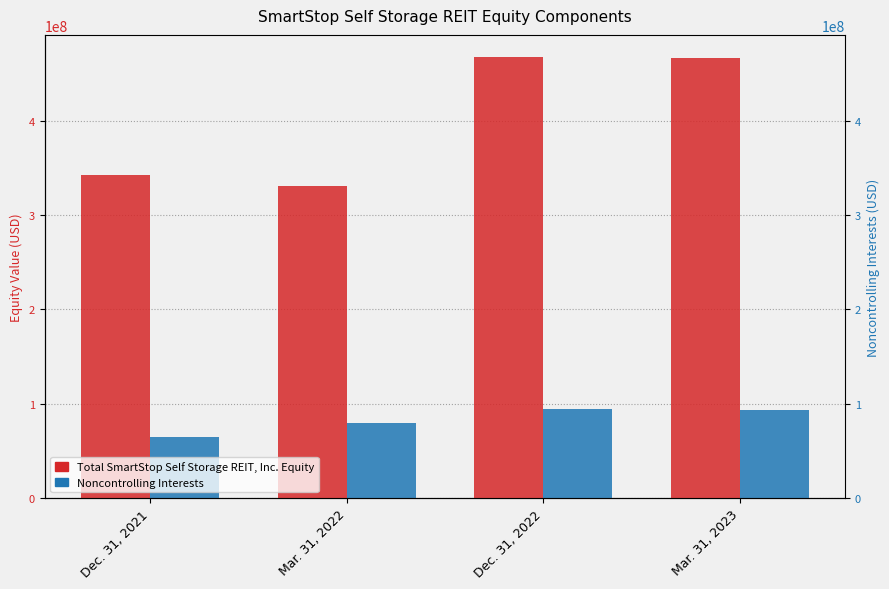

How many data points in Noncontrolling Interests are above 93358954?

1